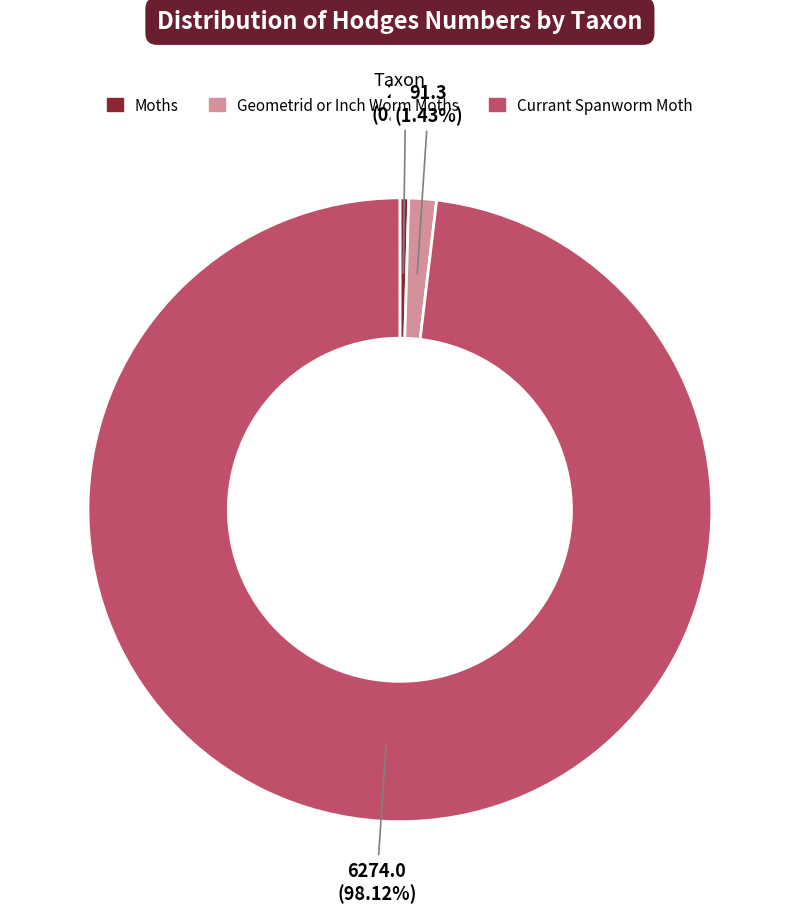

Which slice represents more than half of the pie?

Currant Spanworm Moth